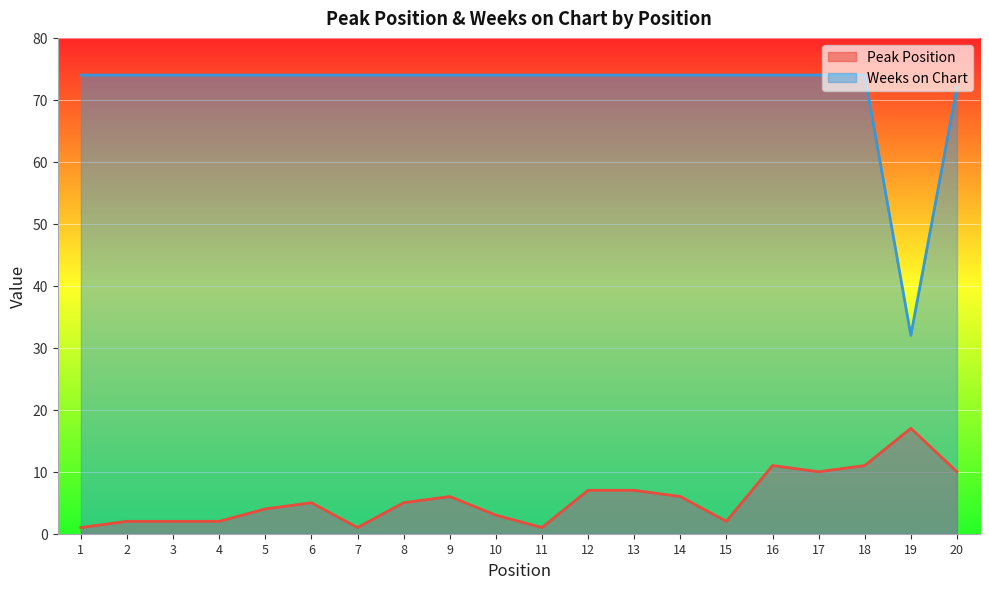

In Peak Position, how many points are lower than both neighbors (excluding endpoints)?

4